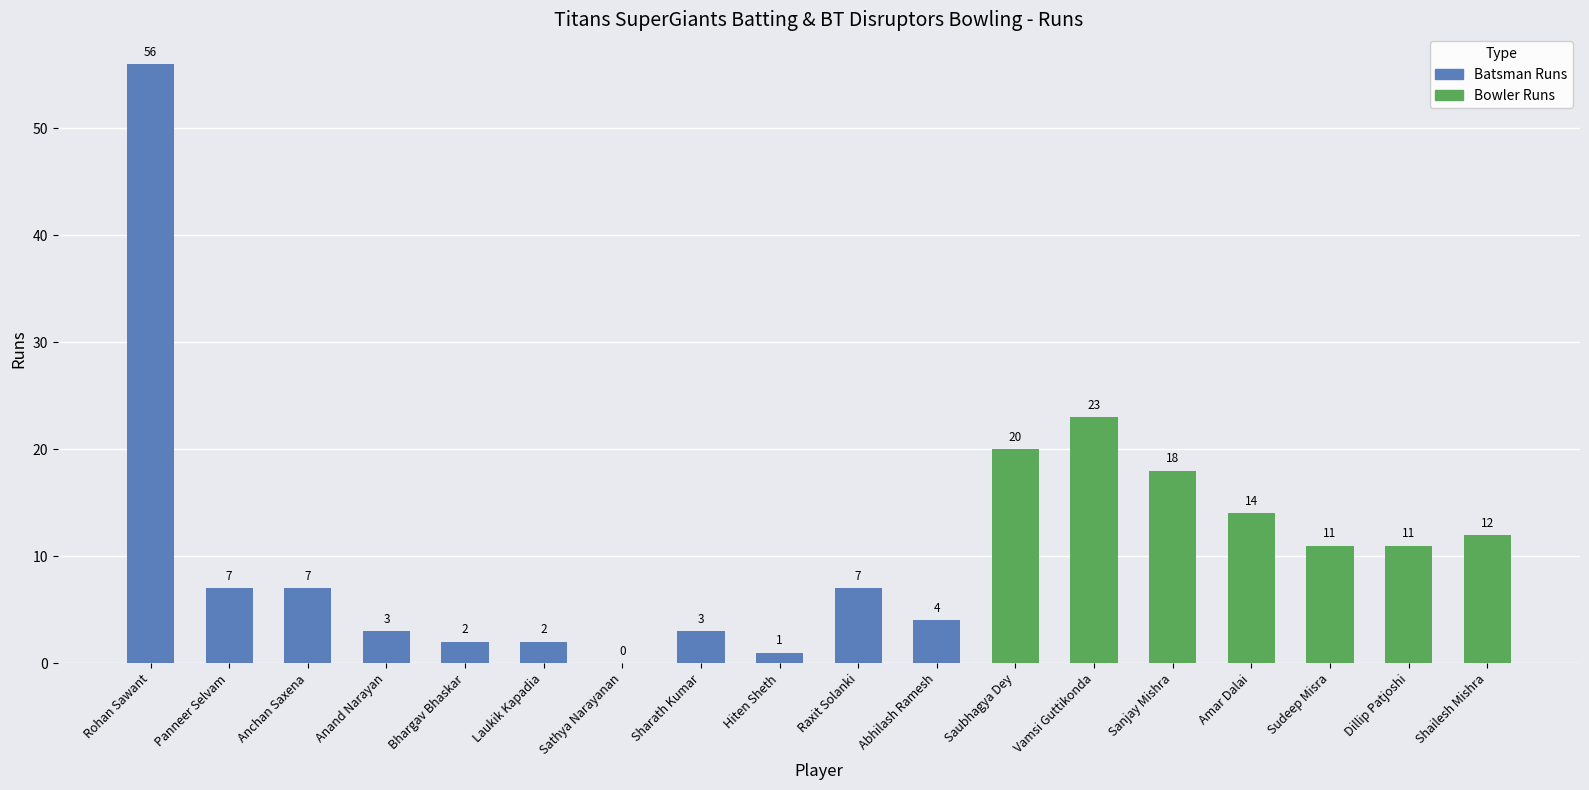

Are the bars horizontal?

No